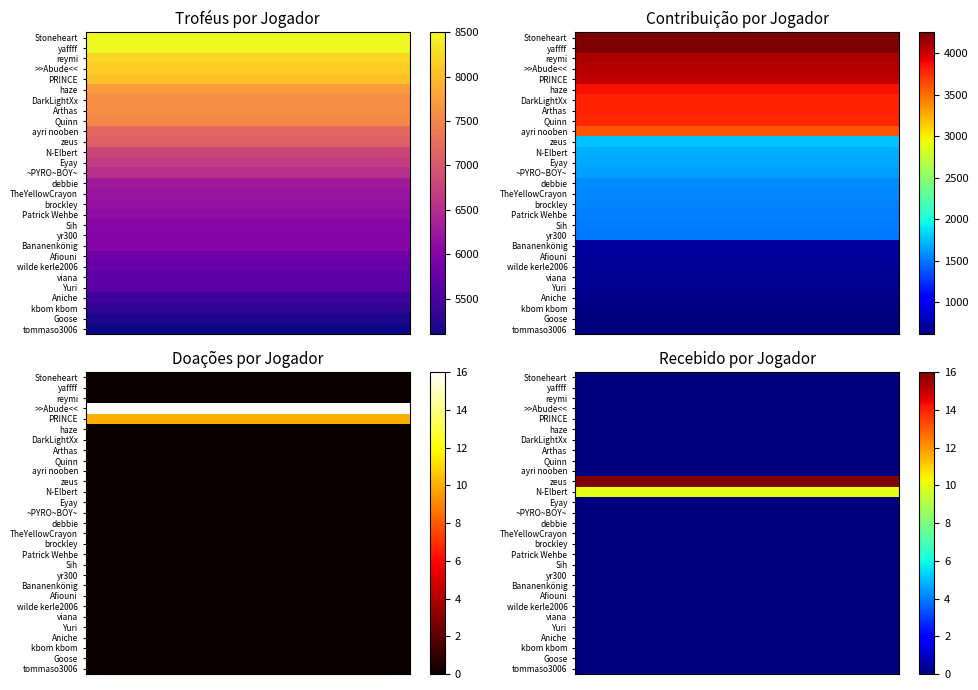

What is the difference between the maximum and minimum values in the Recebido series?

16